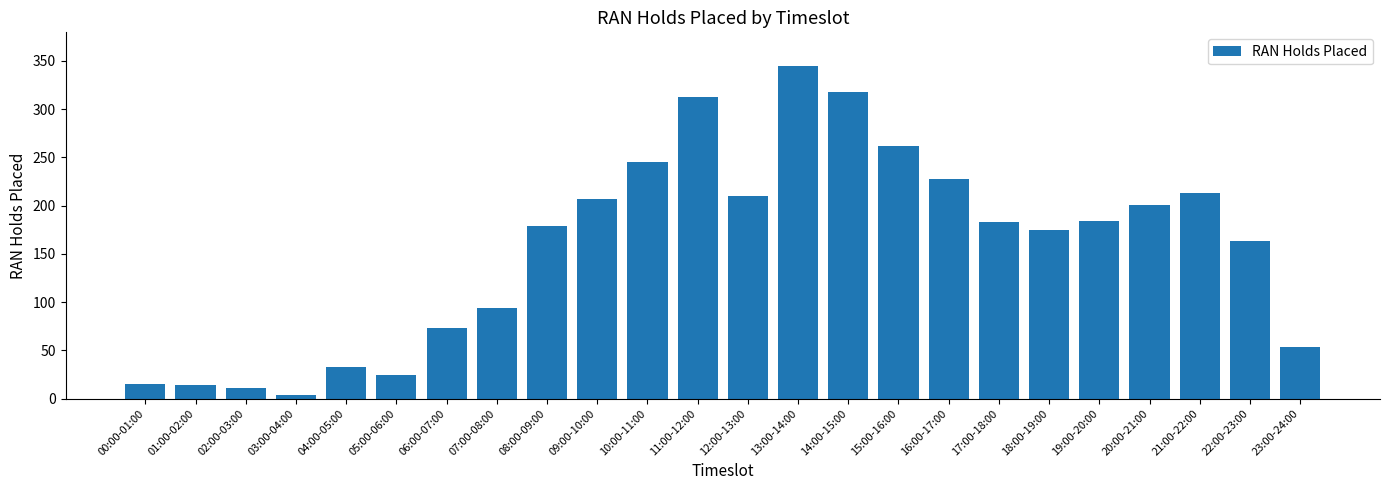

Which label corresponds to the largest value in the chart?

13:00-14:00